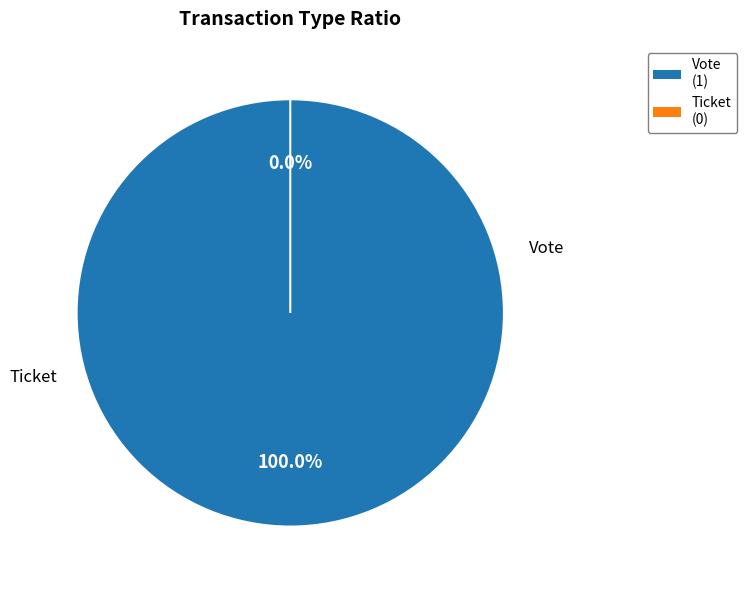

Is it true that Ticket (io_index=0) is 0% of the pie?

True